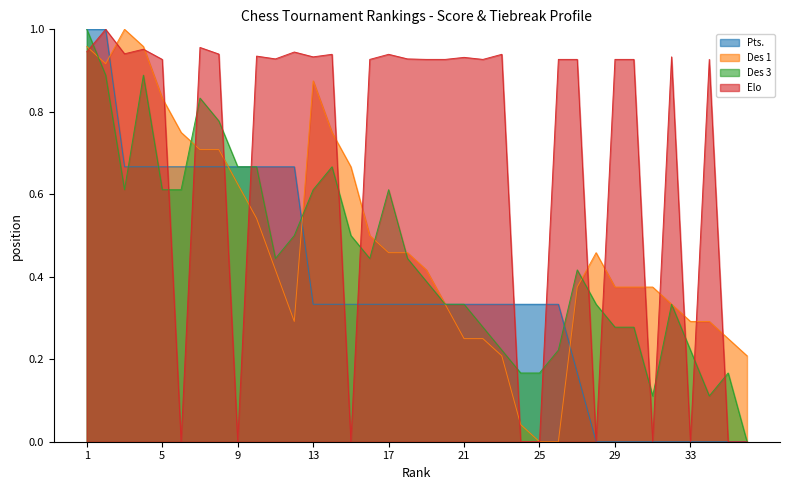

How many times do Elo and Des 3 cross each other?

16